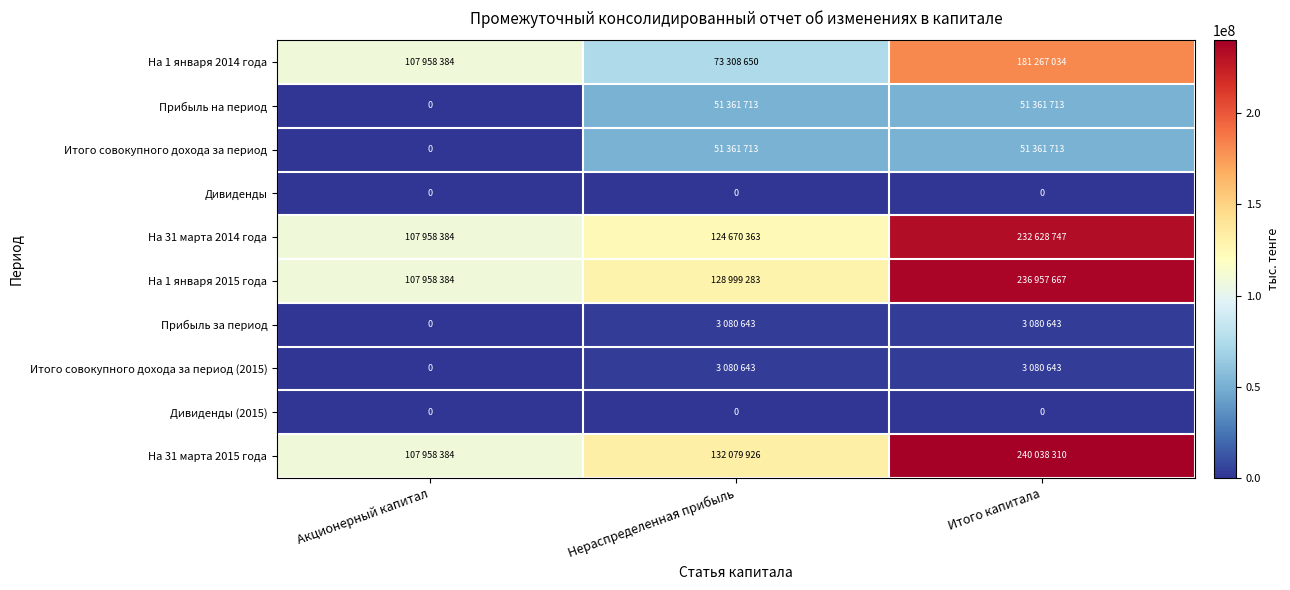

True or false: Дивиденды (2015) has a value of 0 at Нераспределенная прибыль.

True